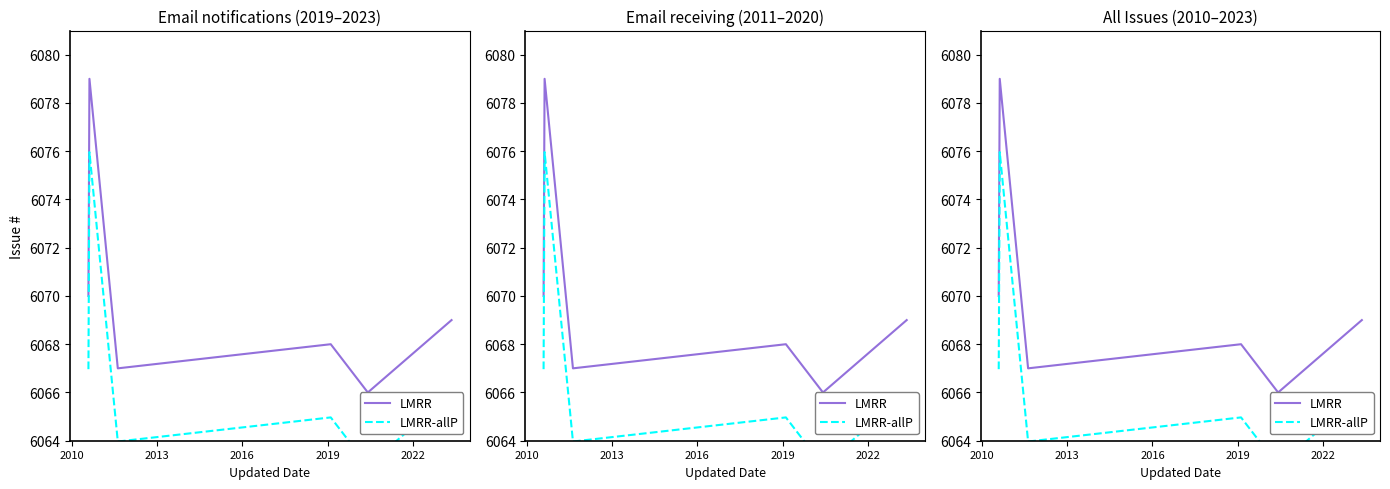

How many interior local valleys does the LMRR-allP series have?

2